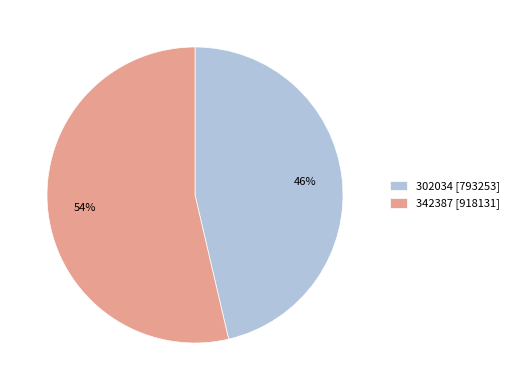

Do 342387 [918131] and 302034 [793253] together represent more than half of the pie?

Yes